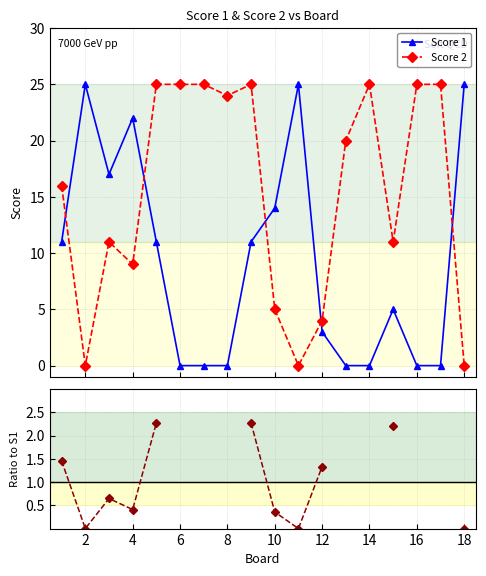

What is the value of the Score 2 point at the 6th from the left?

25